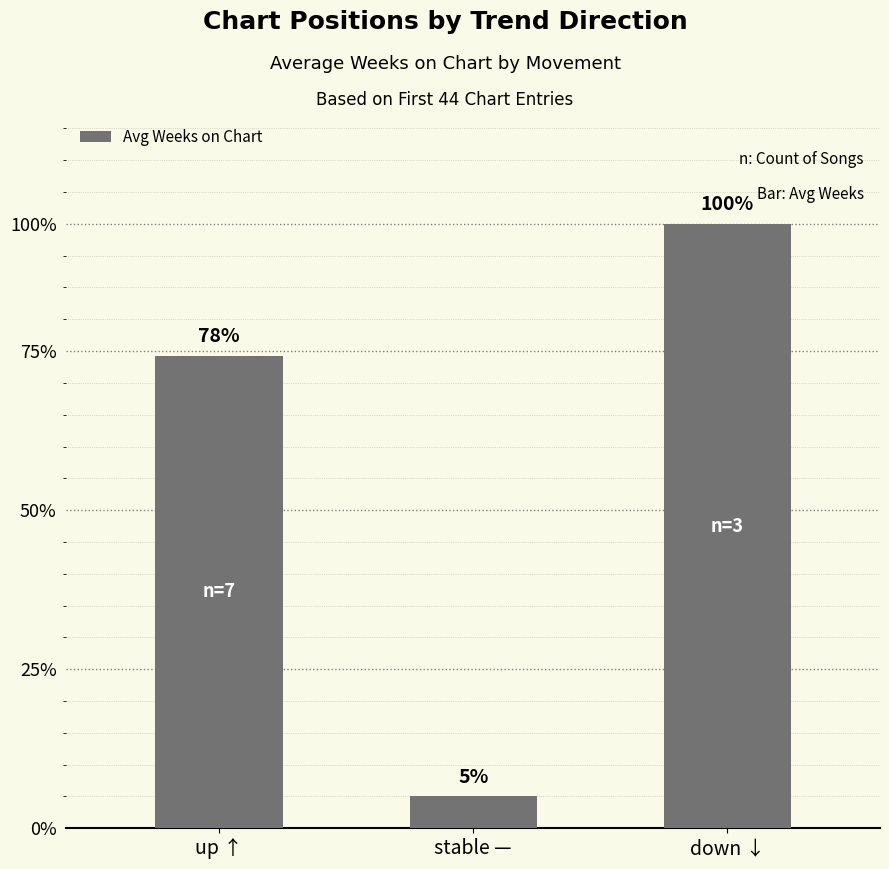

Are the bars horizontal?

No